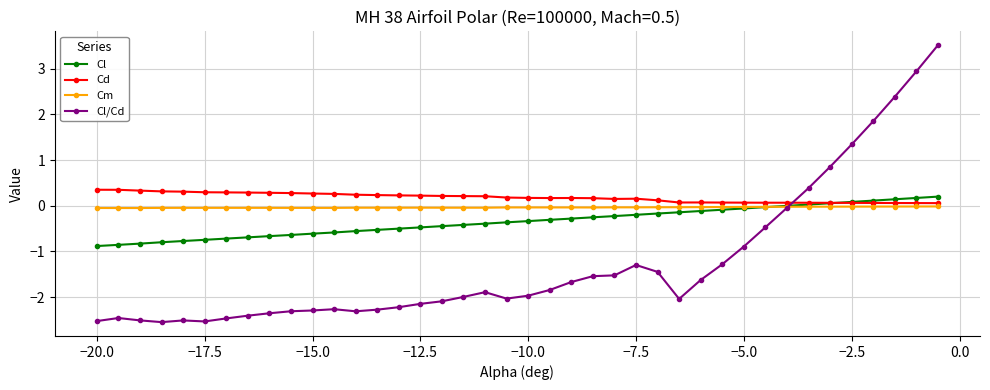

Which series has the widest spread of values?

Cl/Cd